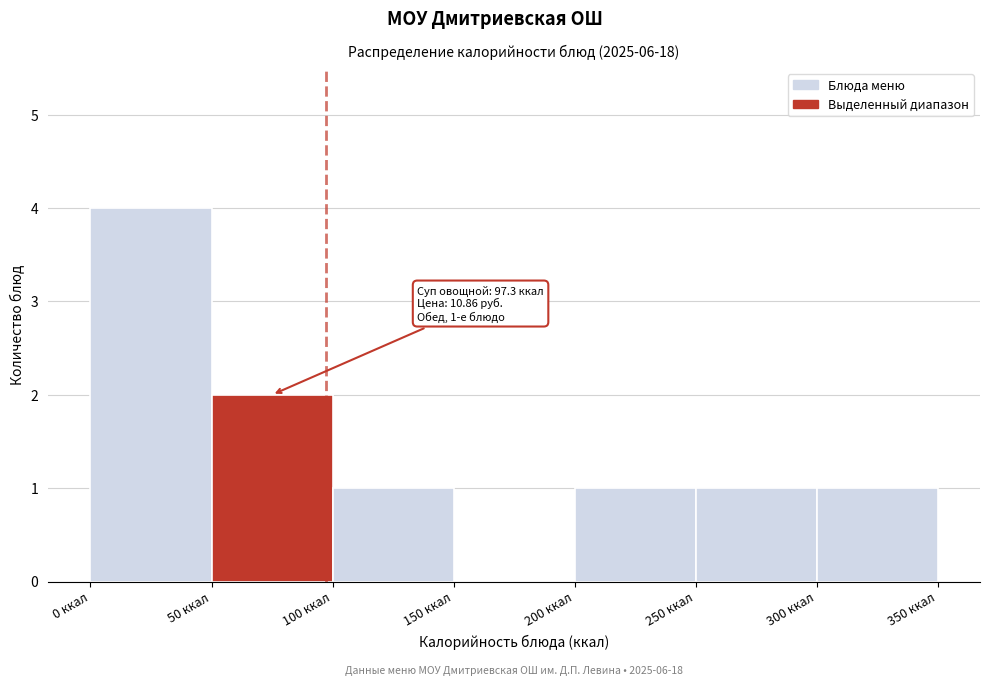

Which range on the x-axis has the tallest bar?

0 to 50